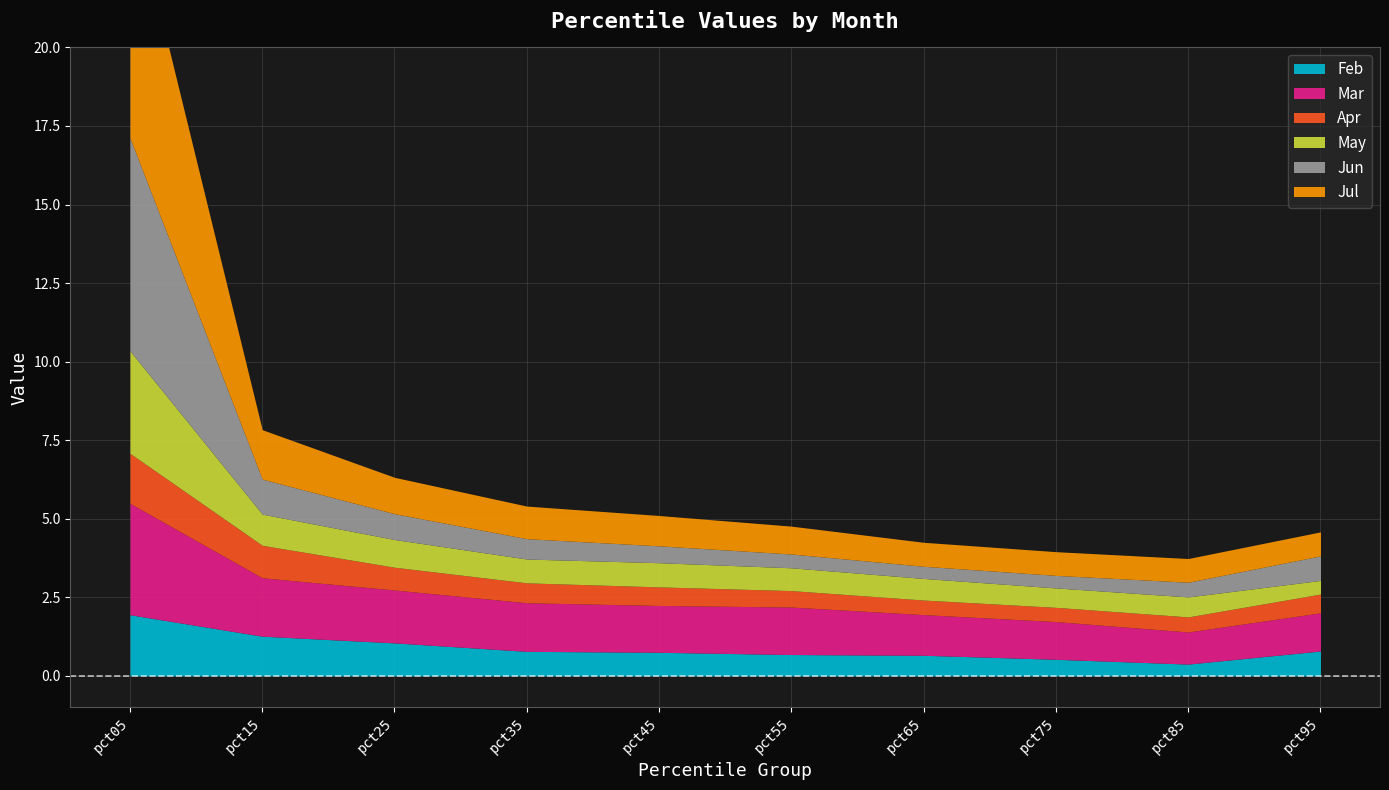

True or false: Jul and Apr cross at least once.

False